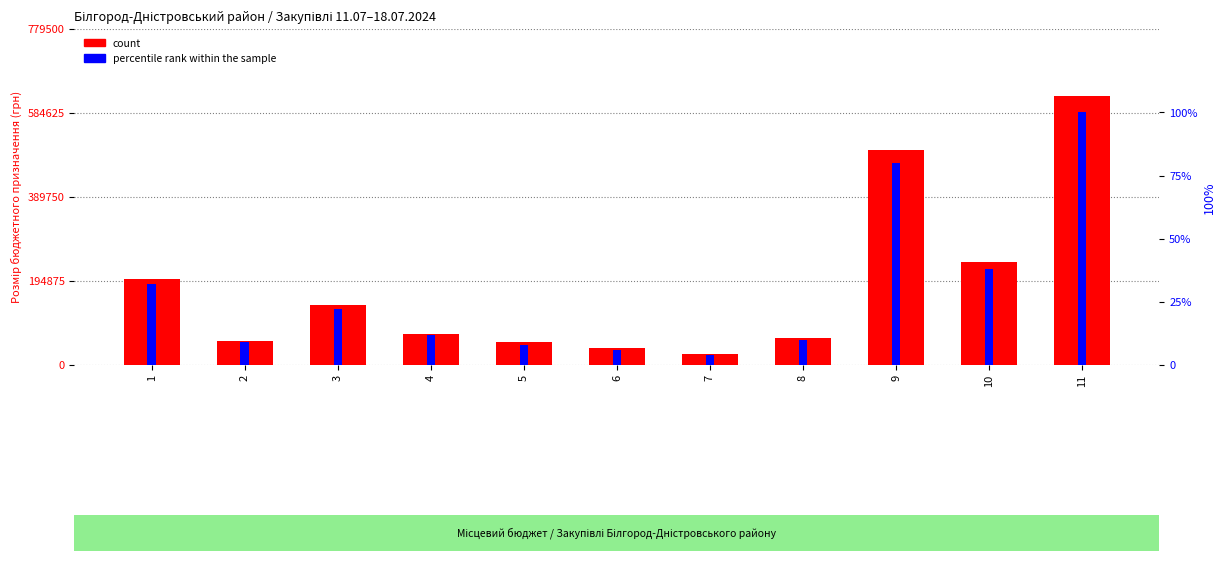

How many values in the percentile rank within the sample series are below 12?

5